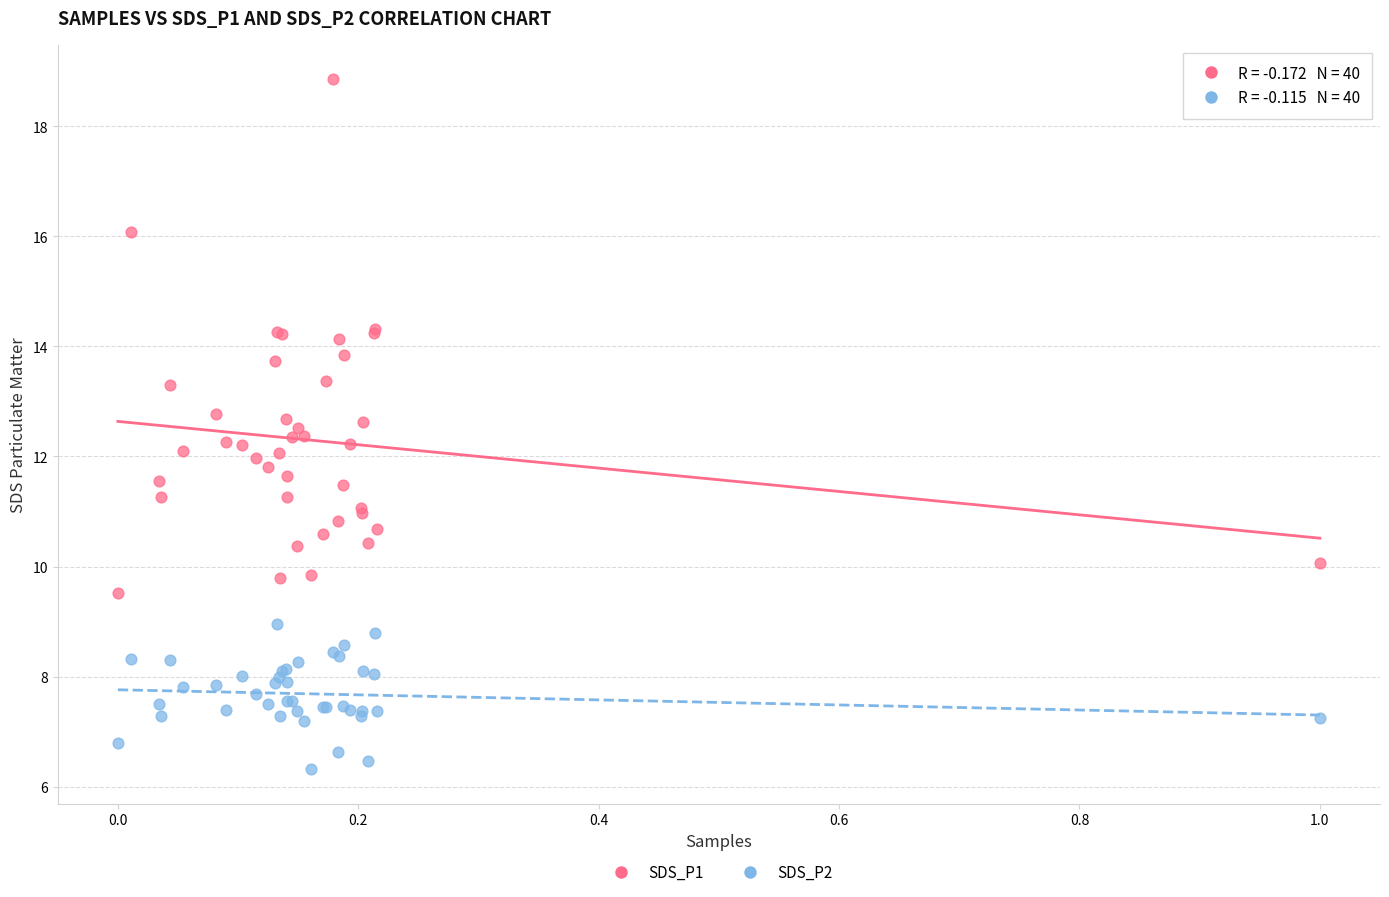

Which series contains the highest Y value?

SDS_P1